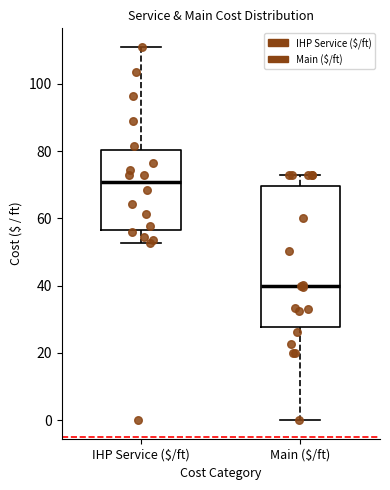

Where does the lower whisker of the box for IHP Service ($/ft) end on the y-axis? The values are not printed on the chart, so give them approximately, as read against the axis.

52